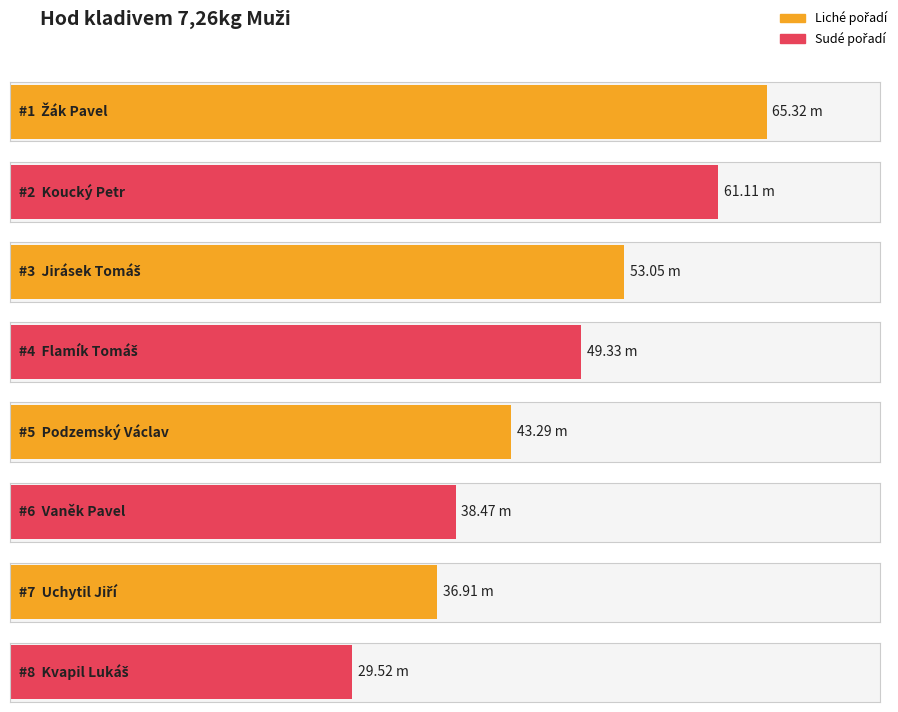

Which has a higher value, Vaněk Pavel or Koucký Petr?

Koucký Petr